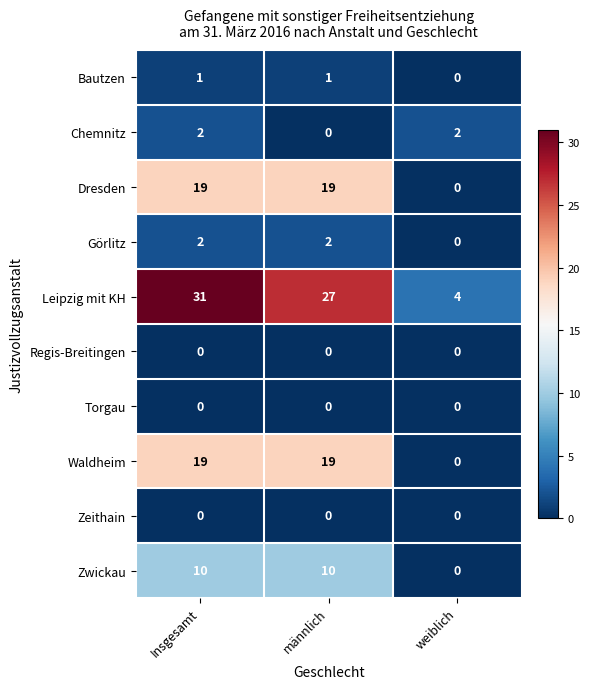

What is the sum of the Görlitz values at männlich and Insgesamt?

4